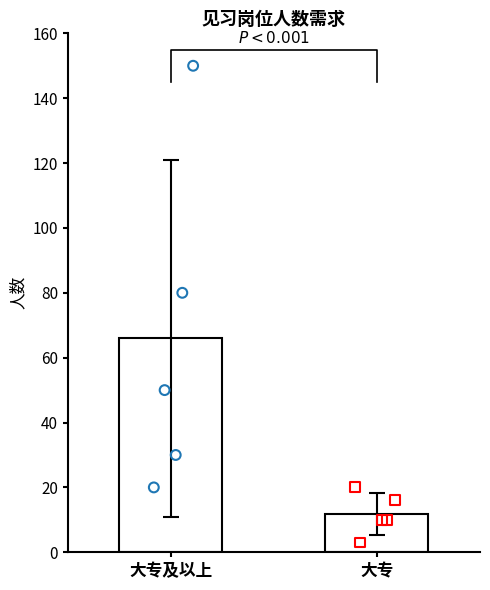

Which series has the largest total across all categories?

大专及以上